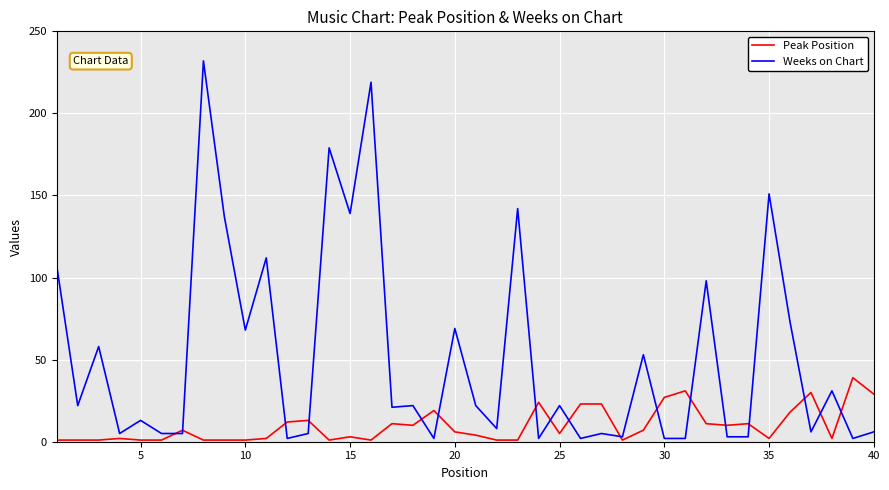

True or false: Weeks on Chart has more than 1 points higher than both neighbors.

True